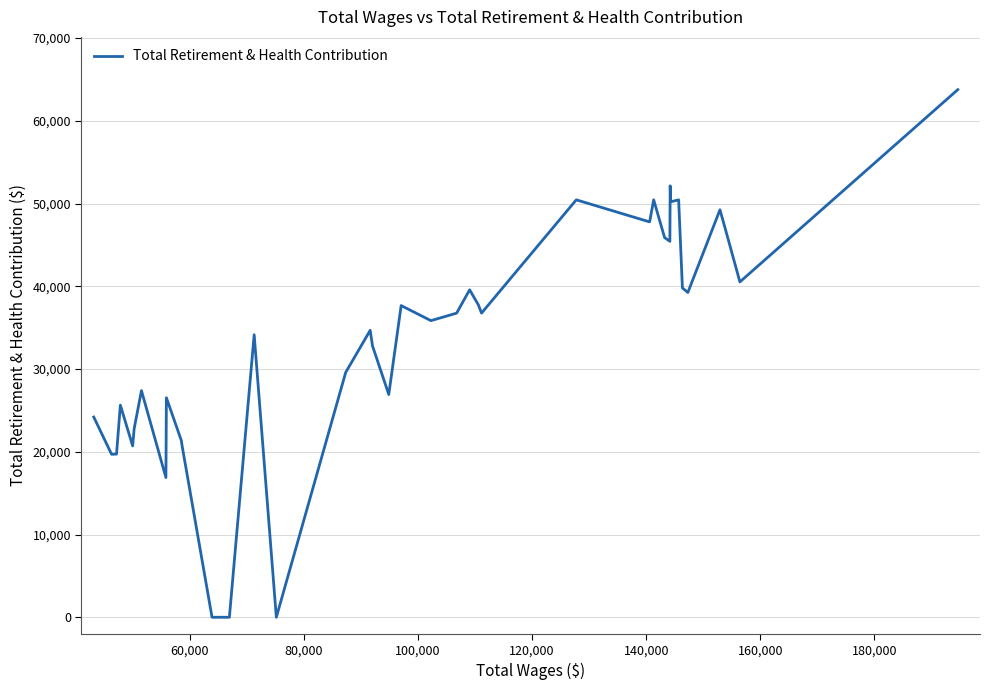

True or false: there are more than 2 points higher than both neighbors.

True